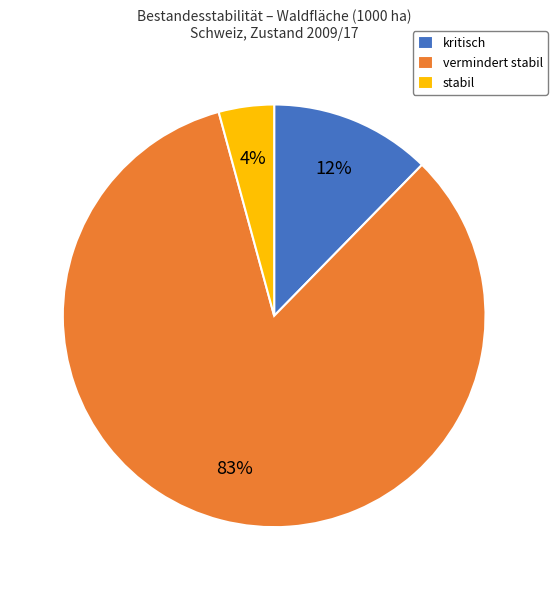

To the nearest percent, what percentage of the pie is kritisch?

12%